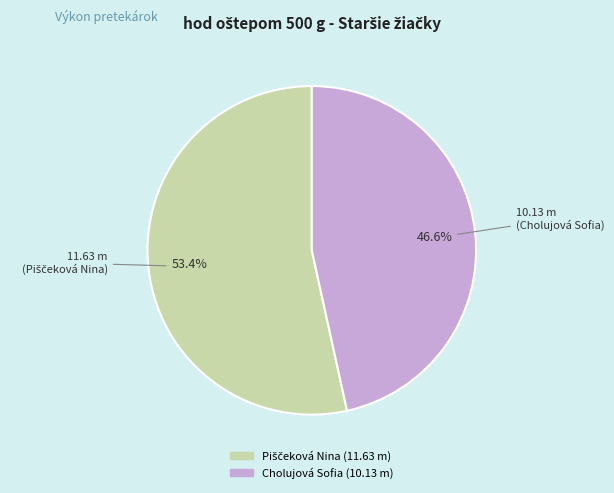

To the nearest percent, what is the average slice percentage?

50%